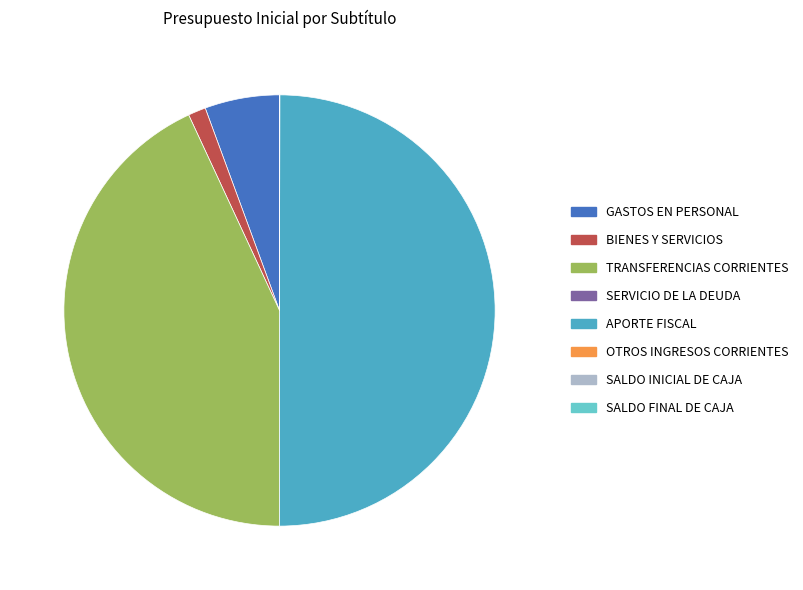

To the nearest percent, what is the average slice percentage?

12%